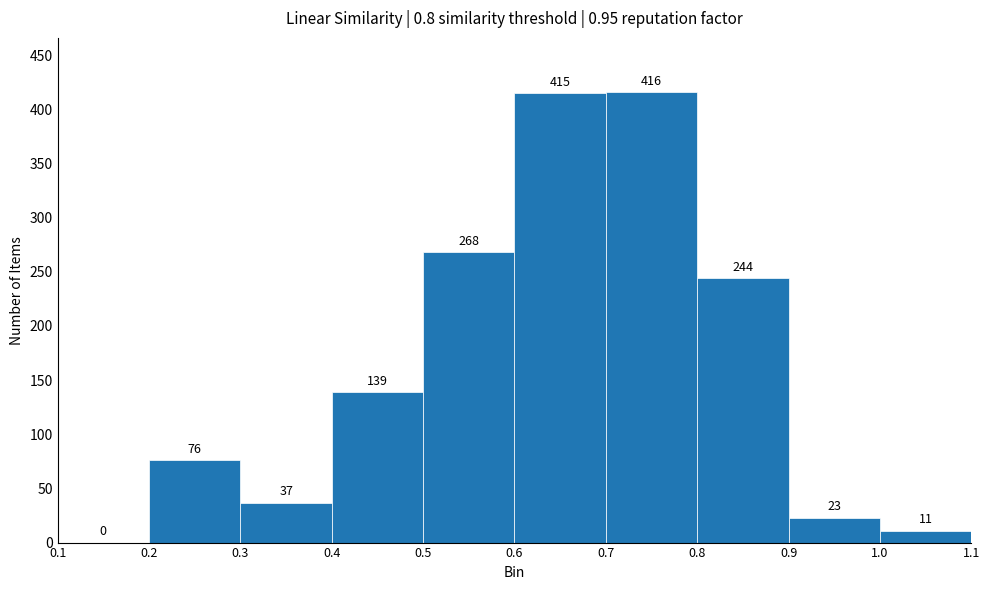

Reading left to right, transcribe this chart: for each bar, give the range it covers on the x-axis and its height.

0.1 to 0.2: 0
0.2 to 0.3: 76
0.3 to 0.4: 37
0.4 to 0.5: 139
0.5 to 0.6: 268
0.6 to 0.7: 415
0.7 to 0.8: 416
0.8 to 0.9: 244
0.9 to 1.0: 23
1.0 to 1.1: 11